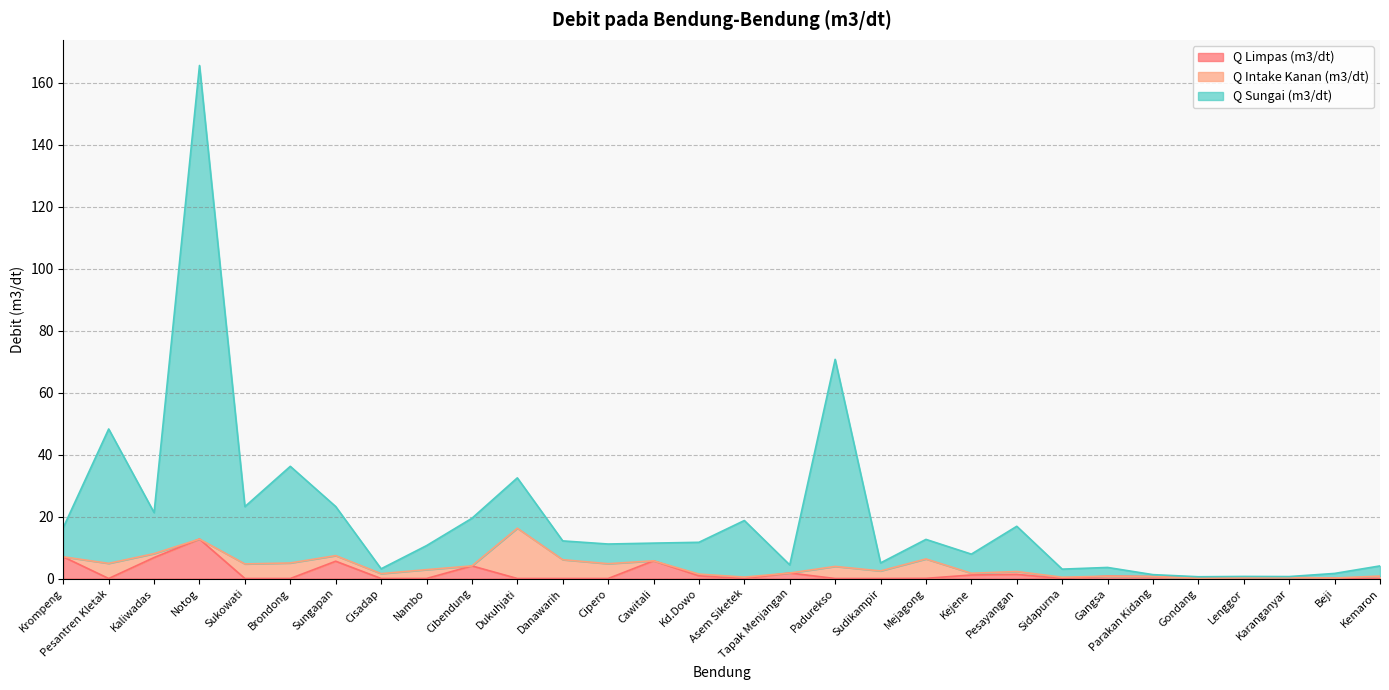

True or false: Q Limpas (m3/dt) and Q Sungai (m3/dt) cross at least once.

False